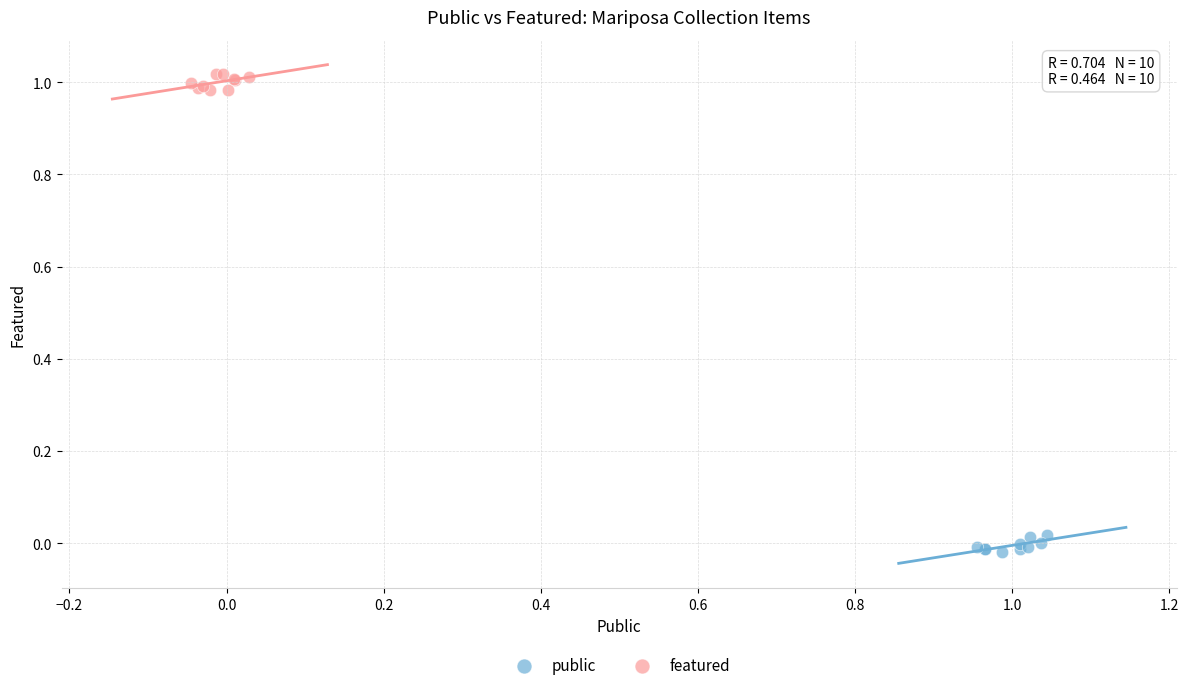

Which series reaches the minimum Y coordinate?

public